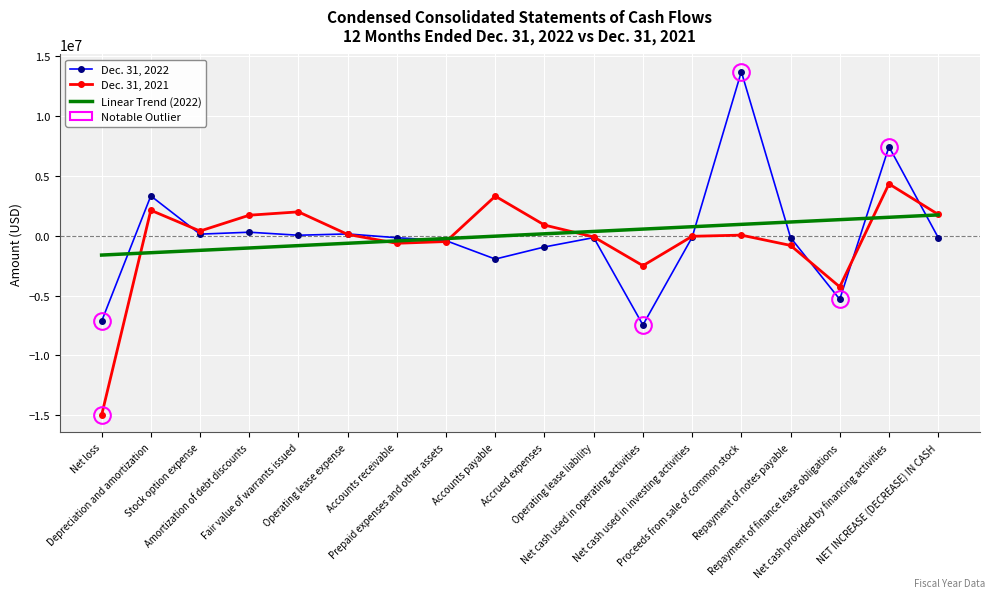

Which series has the largest range (max minus min)?

Dec. 31, 2022